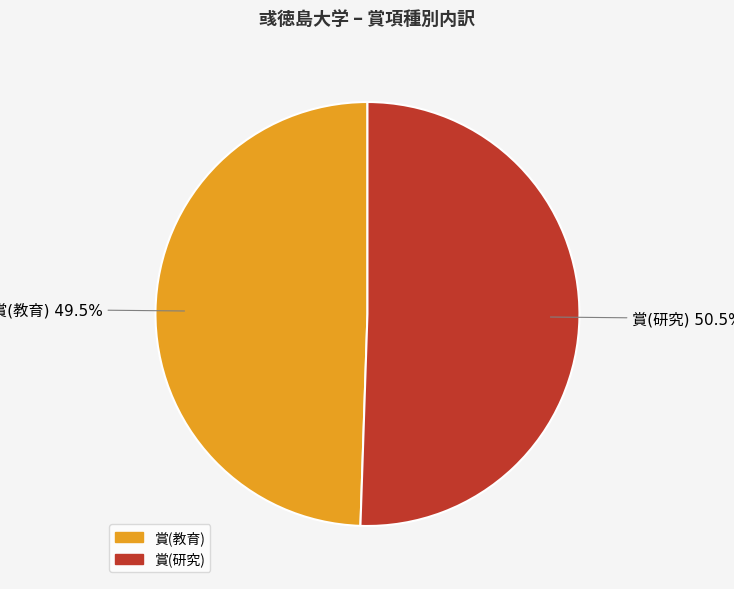

How many segments does this pie chart have?

2